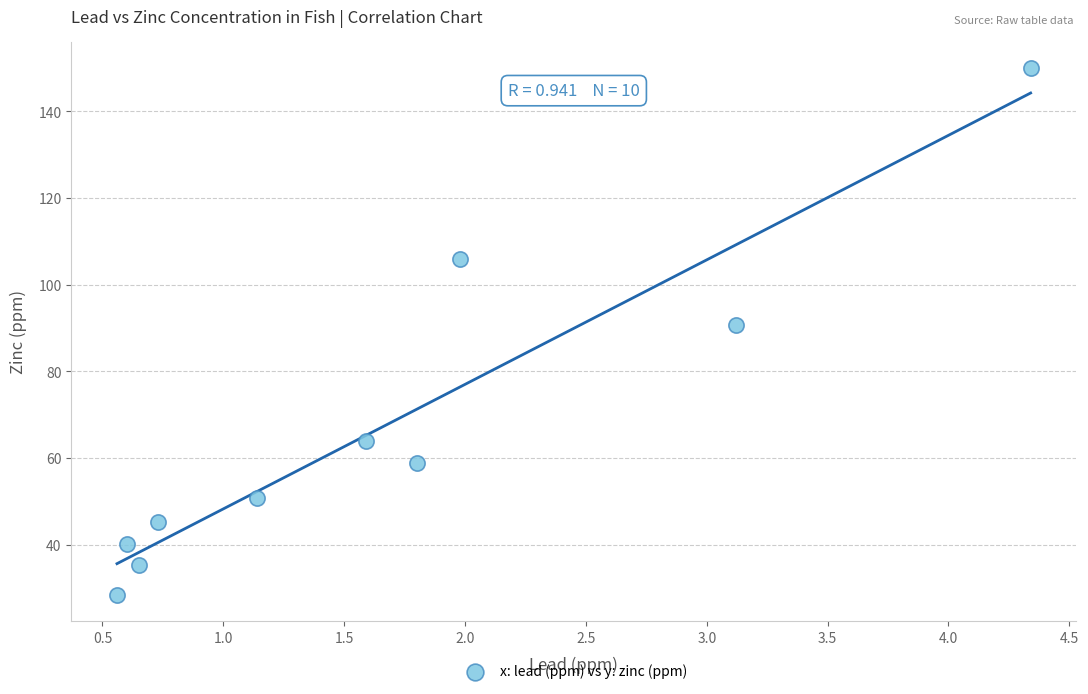

What is the range of X values (max minus min)?

3.8